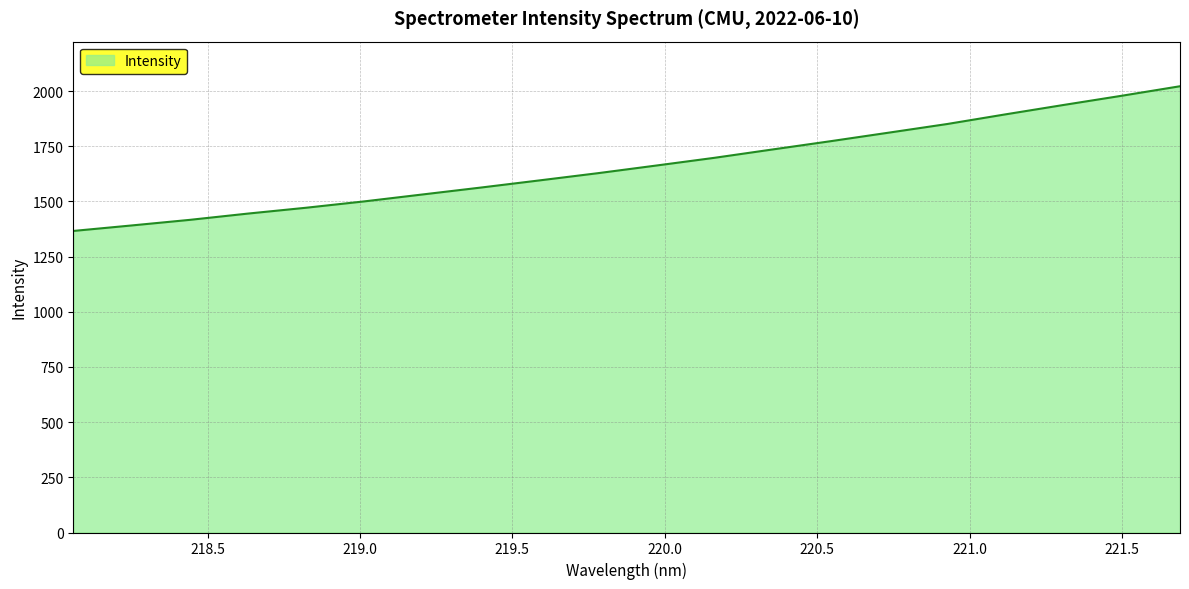

What is the difference between the maximum and minimum values?

655.7